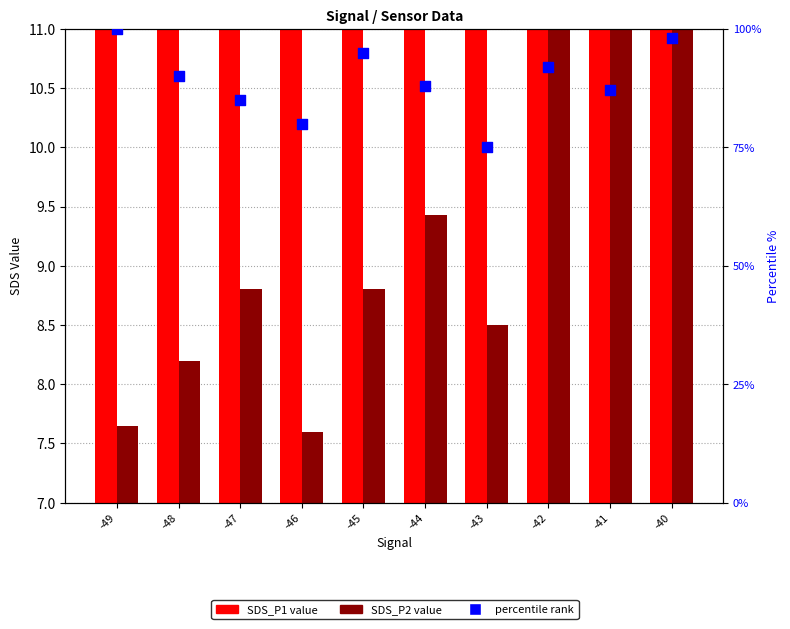

Which series contains the lowest Y value?

SDS_P2